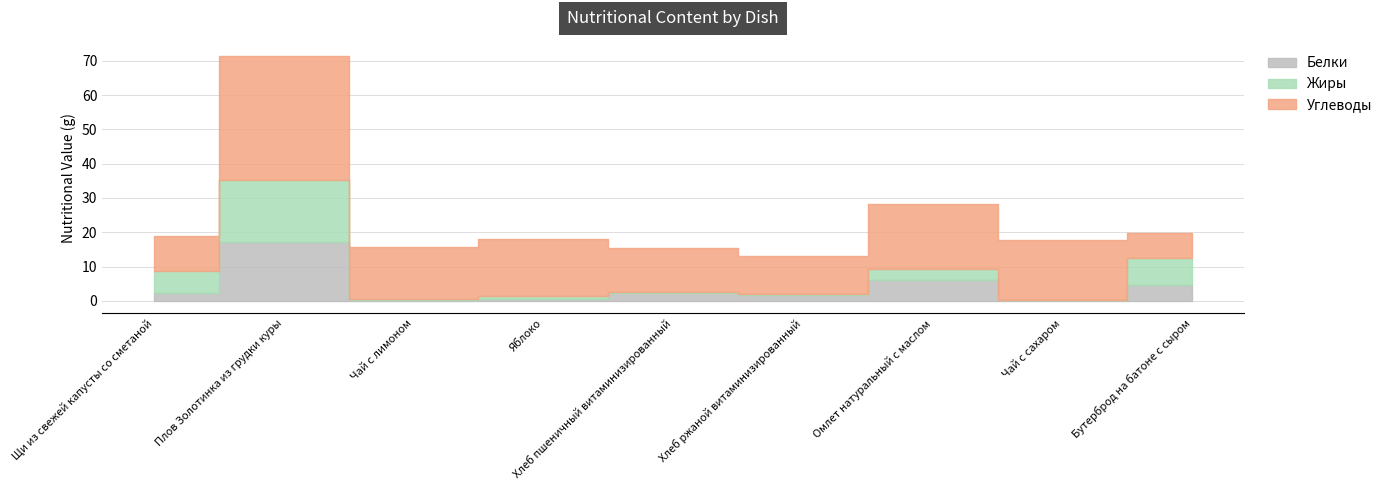

The Жиры series shows 0.1 at Чай с лимоном. True or false?

True